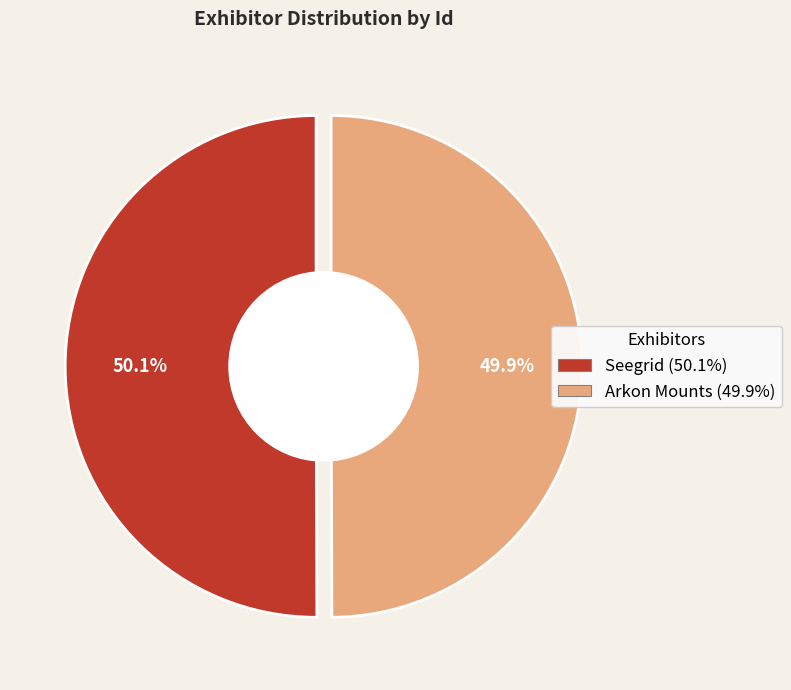

Is it true that Arkon Mounts is 65% of the pie?

False